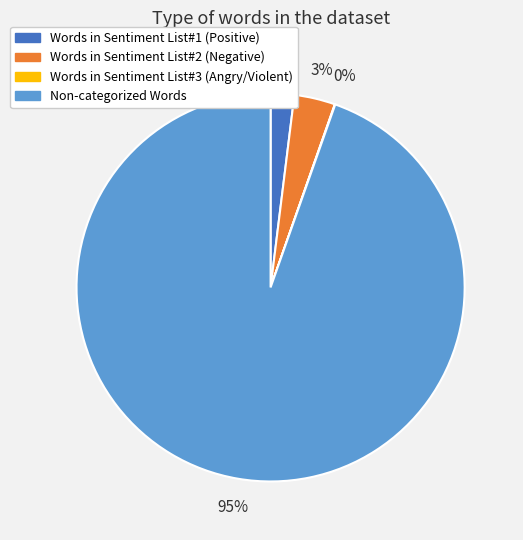

To the nearest percent, what is the difference between the largest and smallest slice percentages?

95%